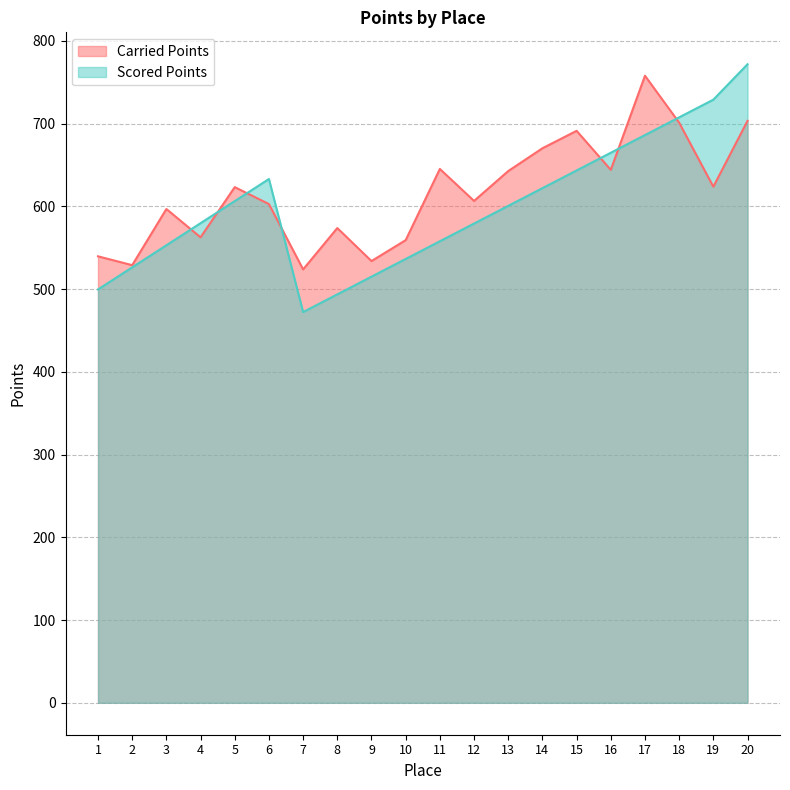

Which series ends up on top after the final intersection of Scored Points and Carried Points?

Scored Points